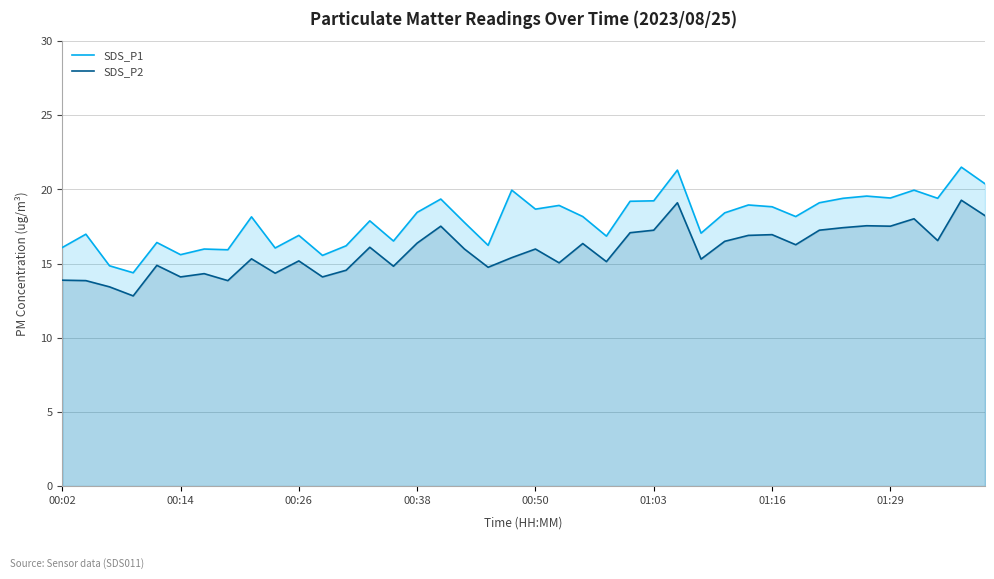

What is the maximum value shown in the chart?

21.5